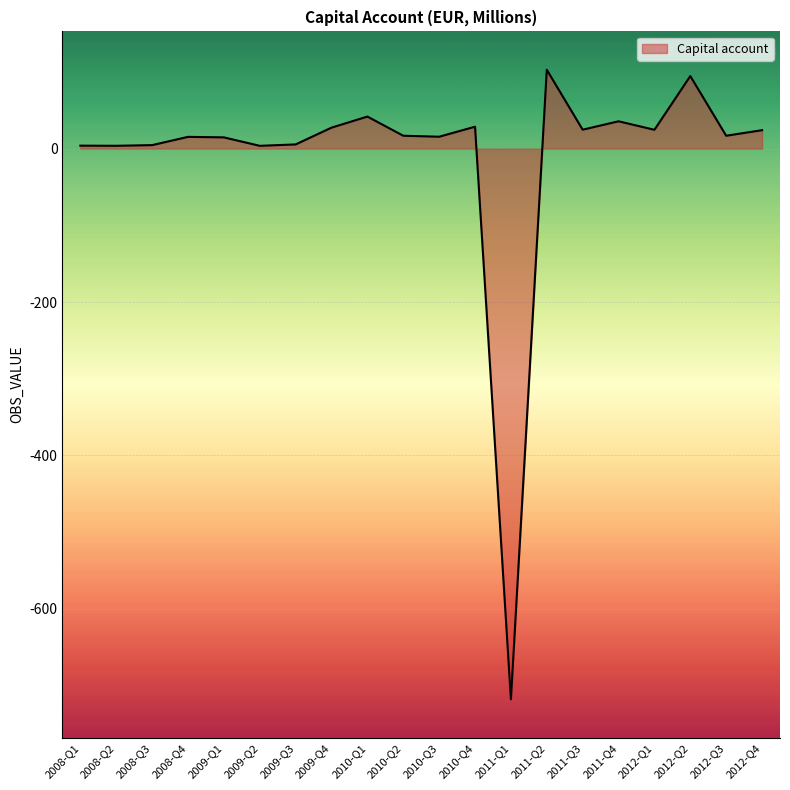

What is the change in value from 2008-Q3 to 2008-Q4?

+10.8